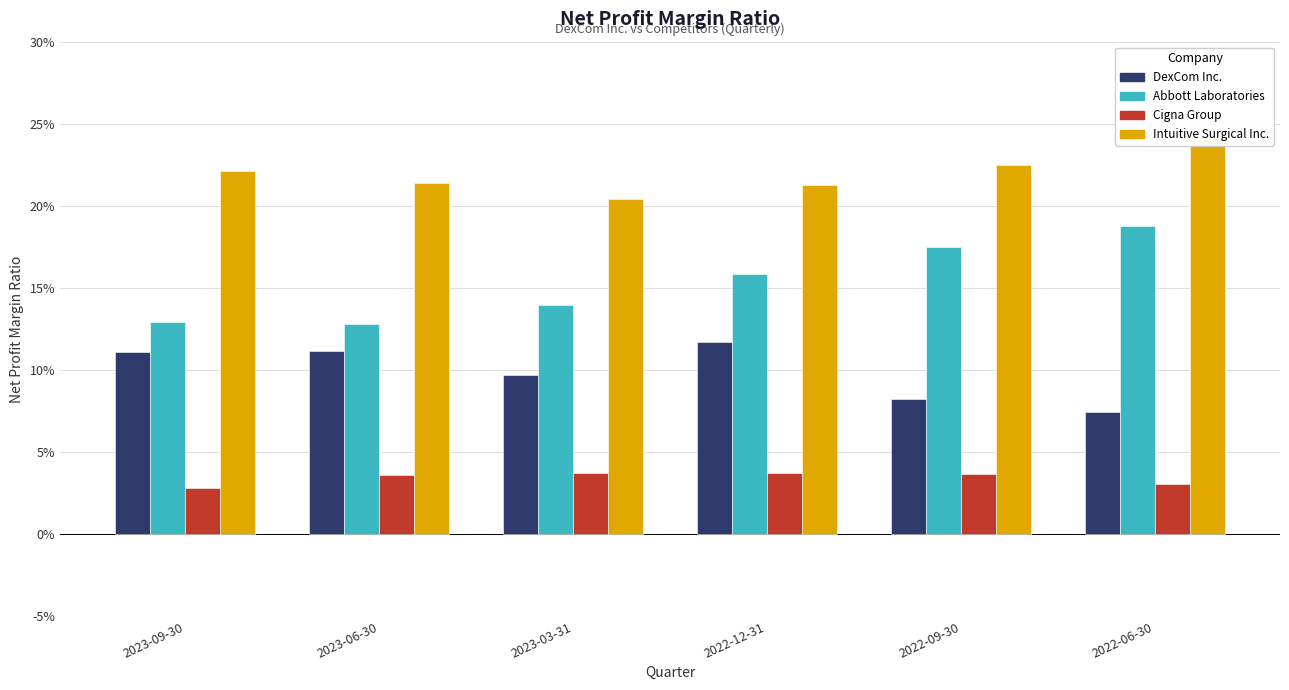

Rank the categories by Cigna Group value from highest to lowest.

2022-12-31, 2023-03-31, 2022-09-30, 2023-06-30, 2022-06-30, 2023-09-30